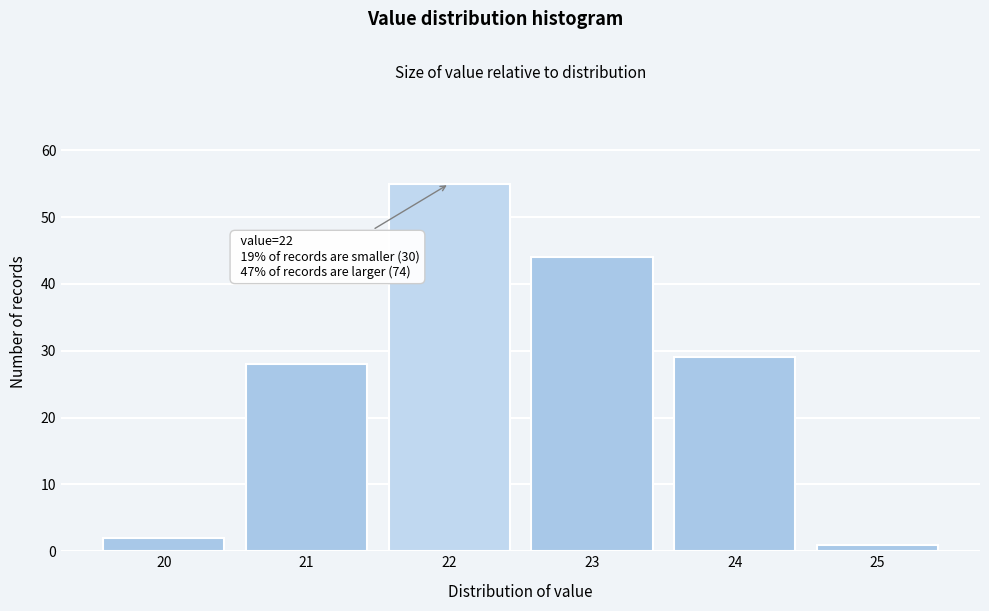

Which range on the x-axis has the tallest bar?

21.5 to 22.5